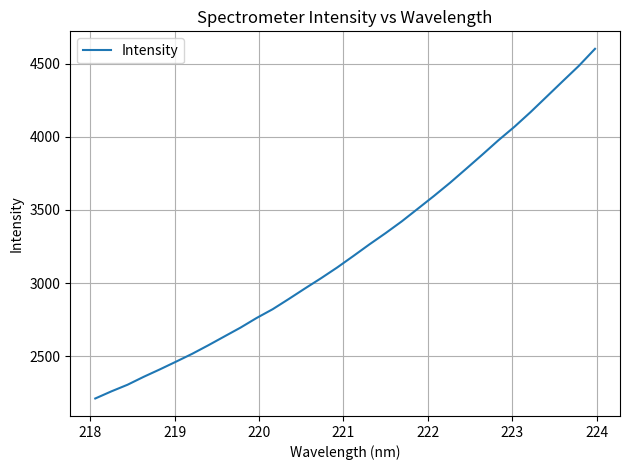

What is the smallest value displayed?

2209.5